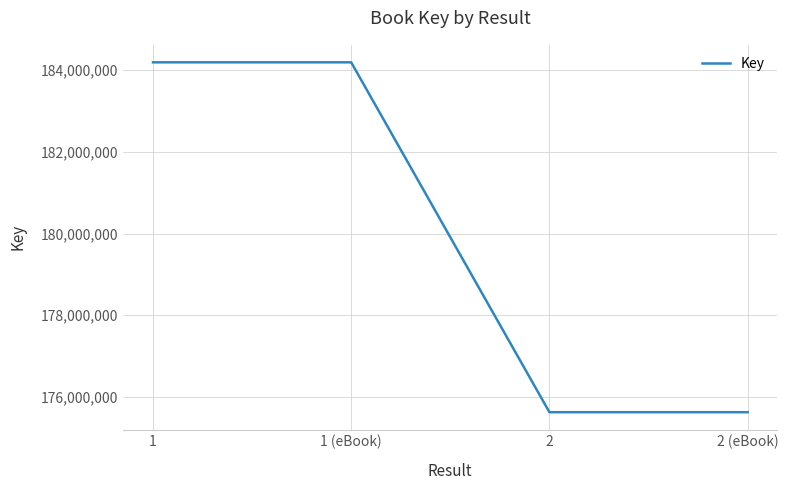

What is the difference between the values at 1 (eBook) and 2 (eBook)?

8569244